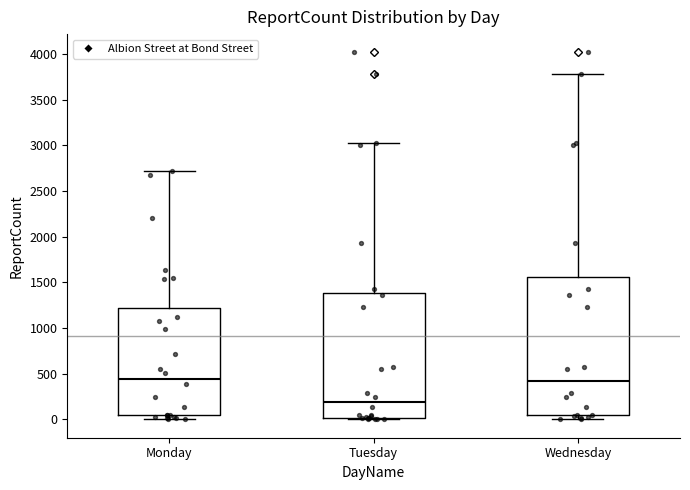

Which box has the lowest median line?

Tuesday